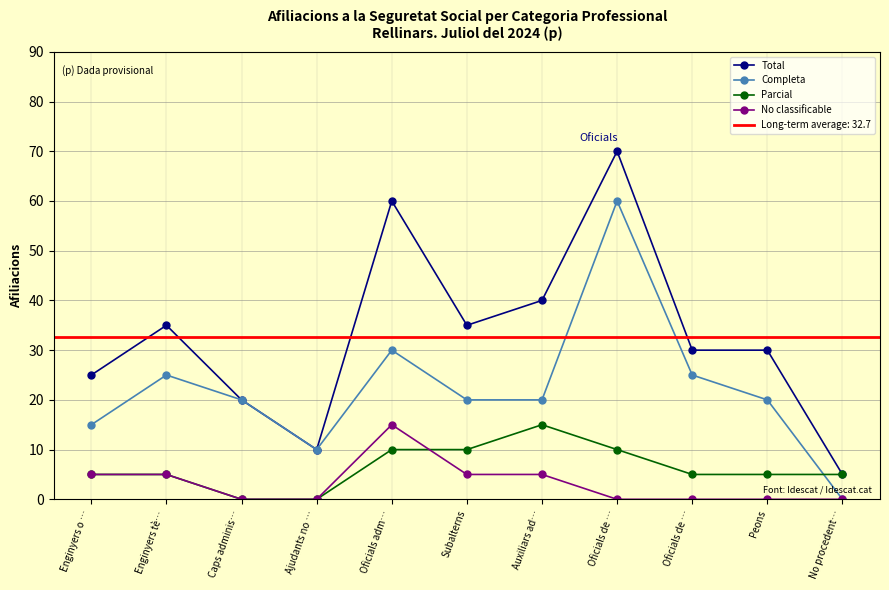

At which category is the sum across all series the highest?

Oficials de …